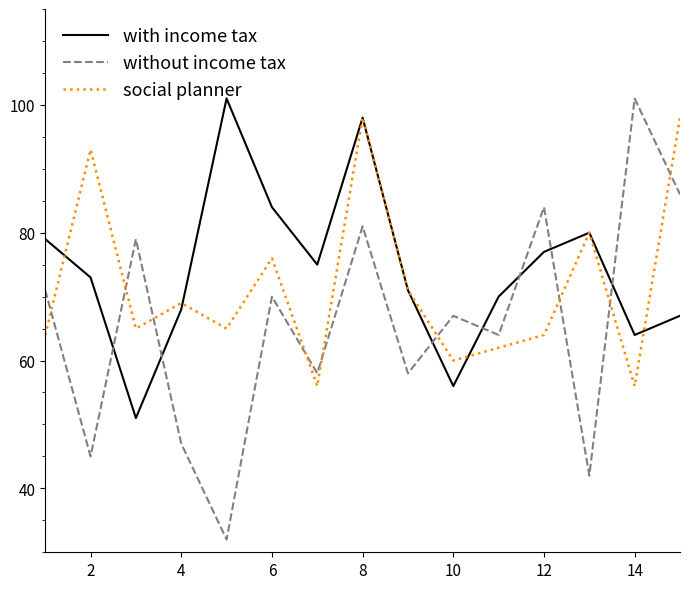

After their last crossing, which series has the higher values: with income tax or without income tax?

without income tax